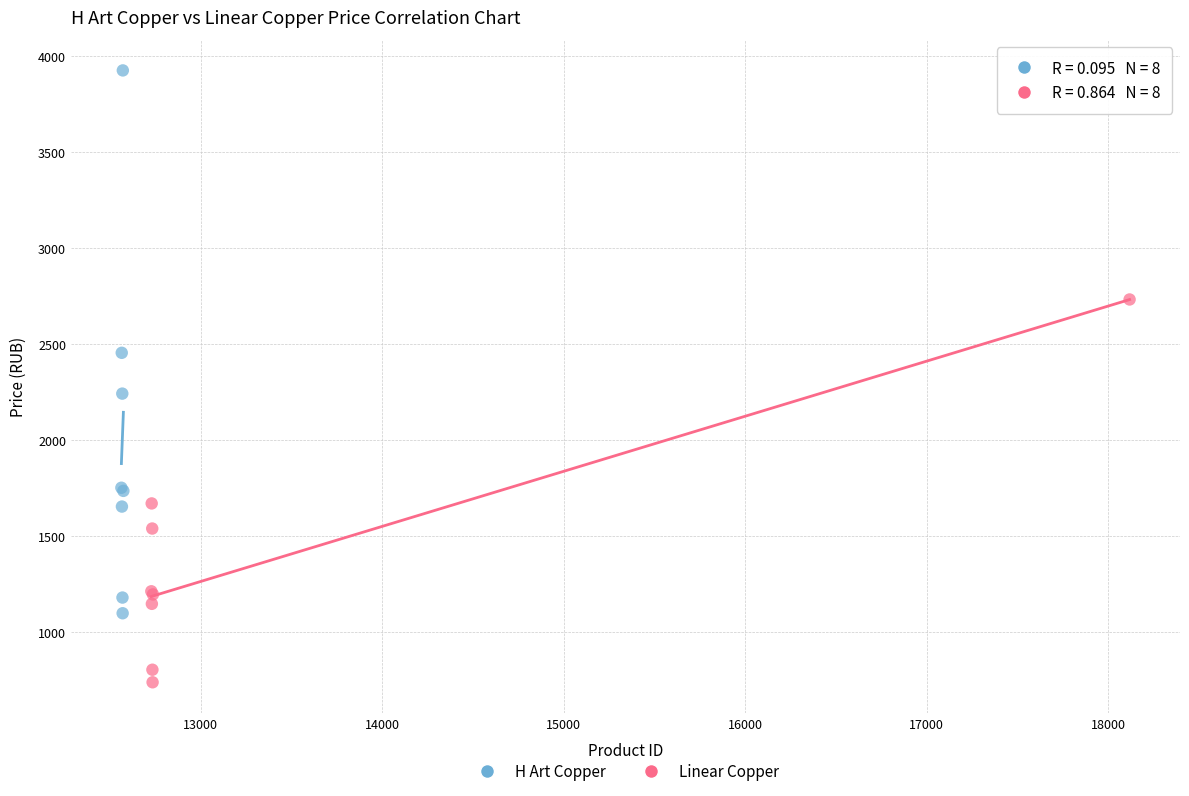

Which series reaches the minimum Y coordinate?

Linear Copper